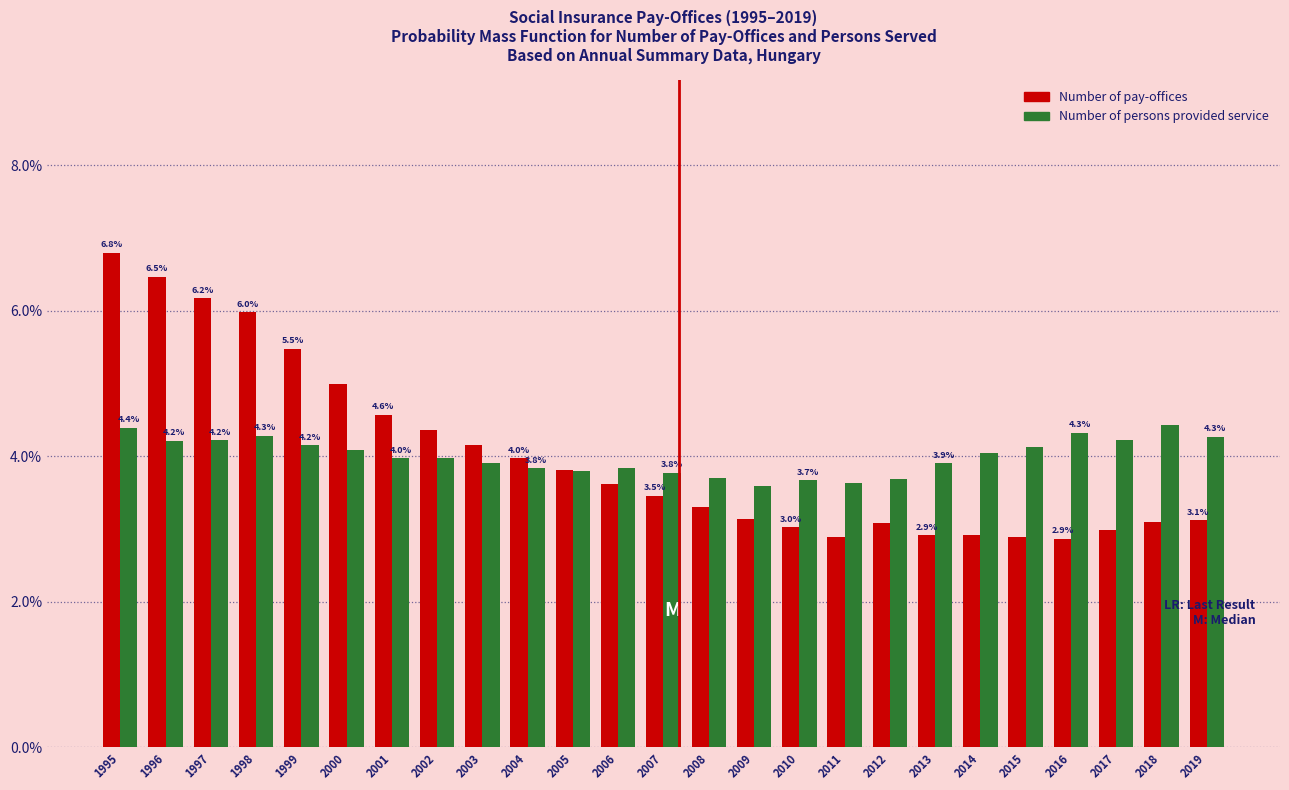

What is the sum of all Number of persons provided service values?

100.0